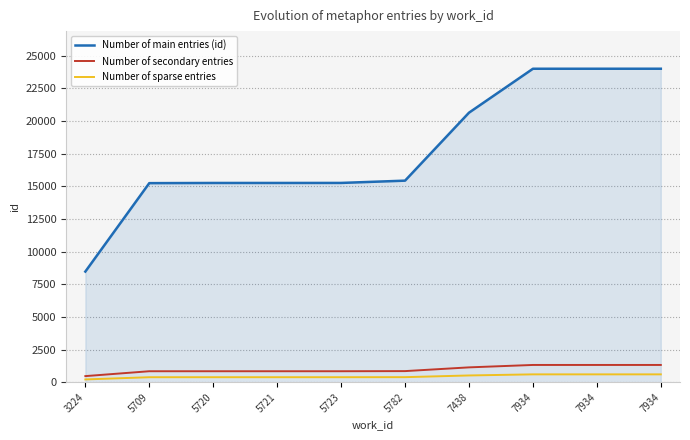

True or false: Number of main entries (id) and Number of sparse entries intersect in this chart.

False